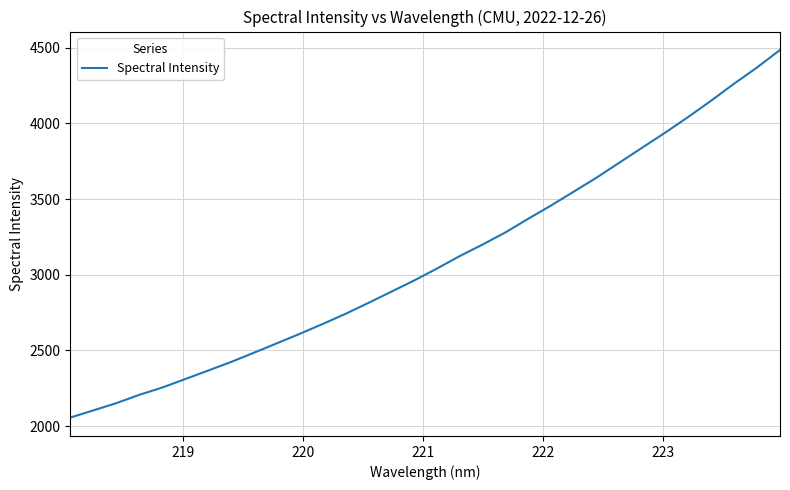

What is the greatest value displayed?

4485.5